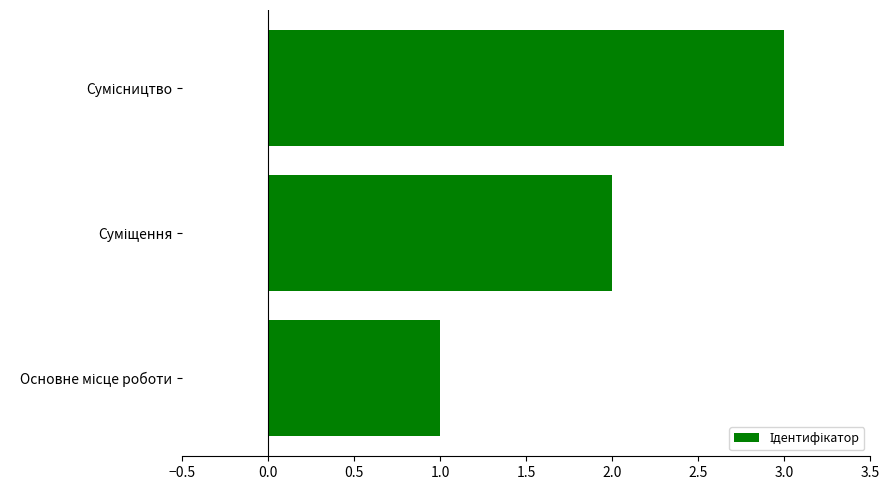

What is the maximum value shown in the chart?

3